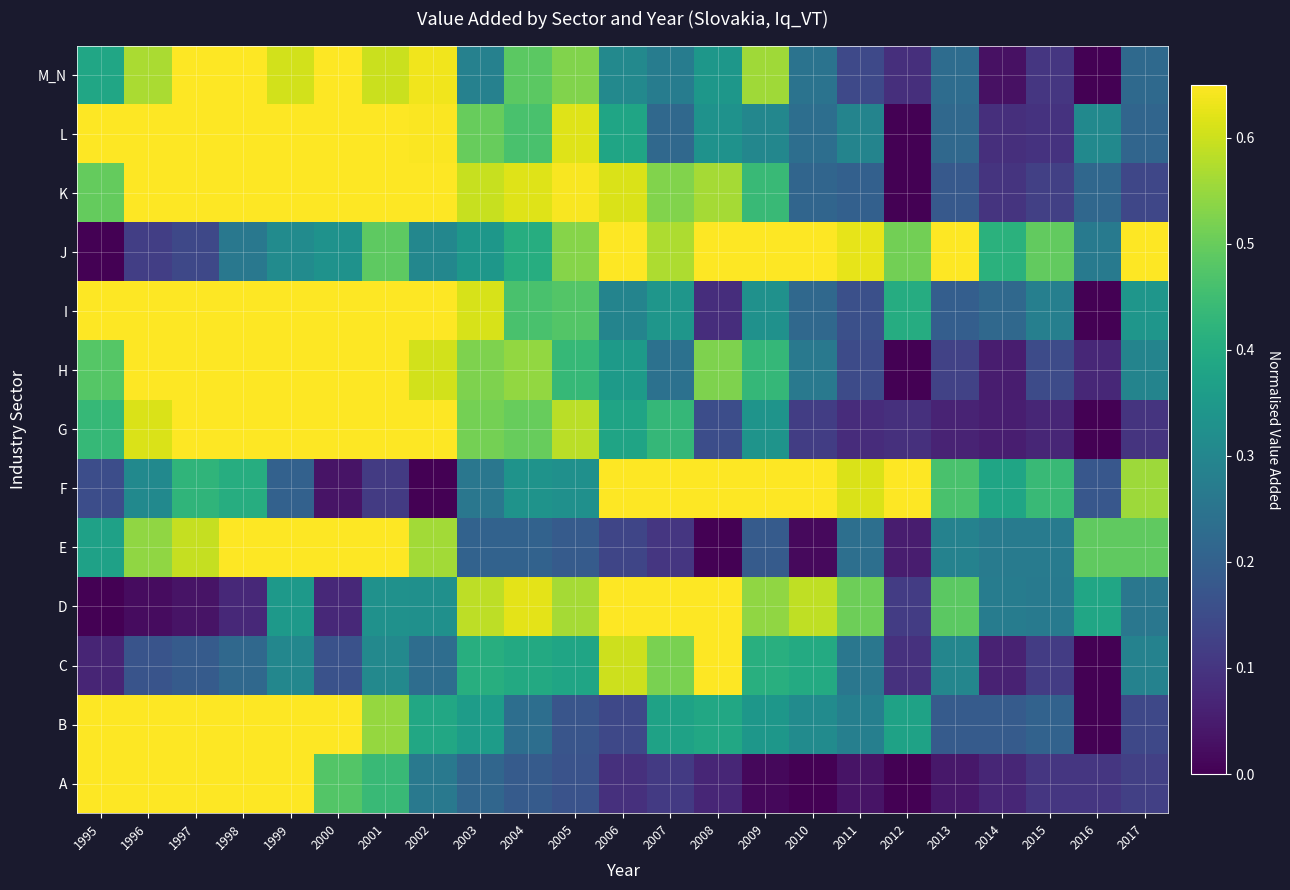

Rank the series at 2008 from highest to lowest value.

C, D, F, J, K, H, B, M_N, L, G, I, A, E